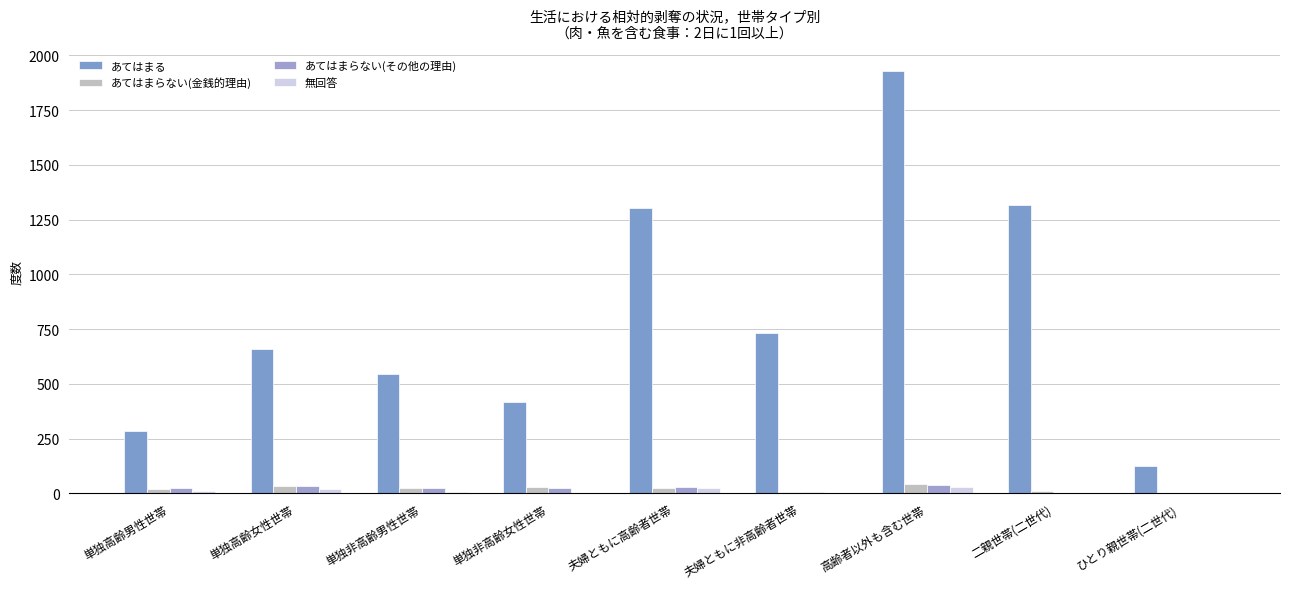

What is the spread (max minus min) of values at 二親世帯(二世代)?

1313